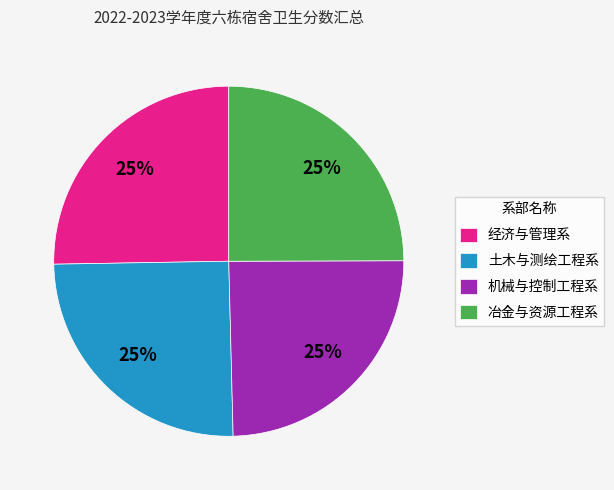

What is the ratio of the value at 冶金与资源工程系 to the value at 土木与测绘工程系?

1.0